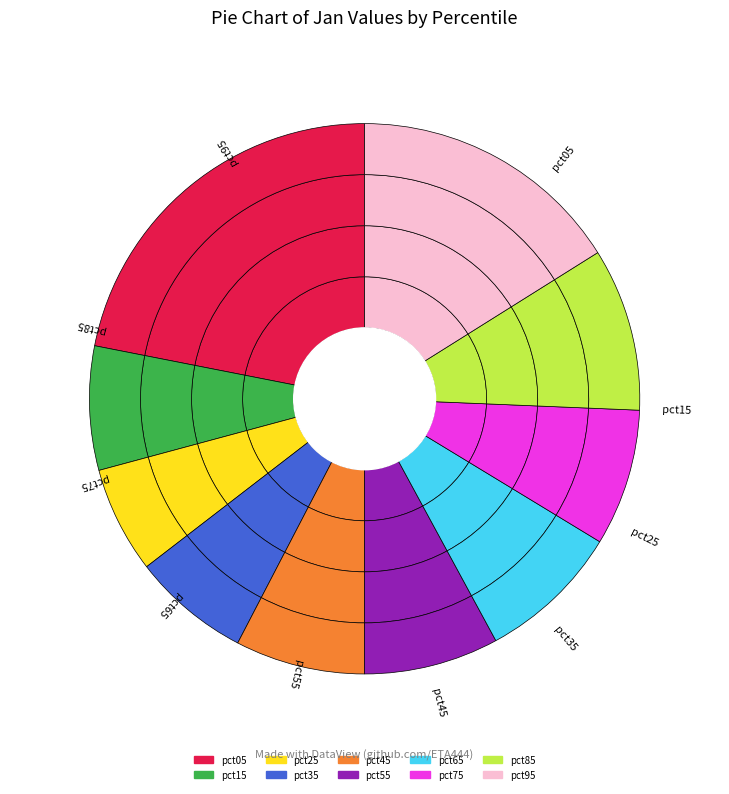

Is pct15 the majority of the pie?

No